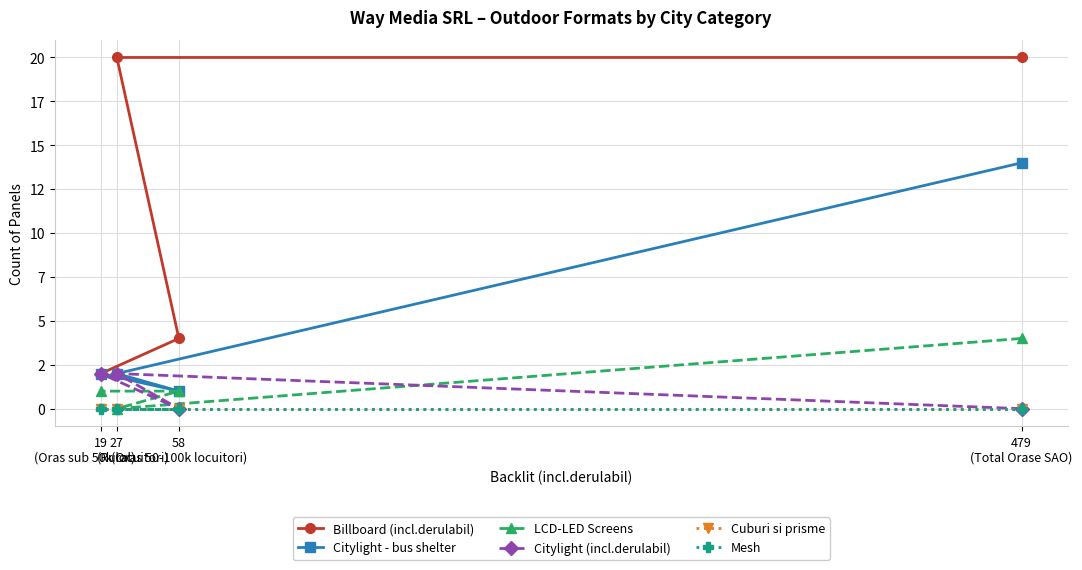

What are all the series names shown in the legend?

Billboard (incl.derulabil), Citylight - bus shelter, LCD-LED Screens, Citylight (incl.derulabil), Cuburi si prisme, Mesh